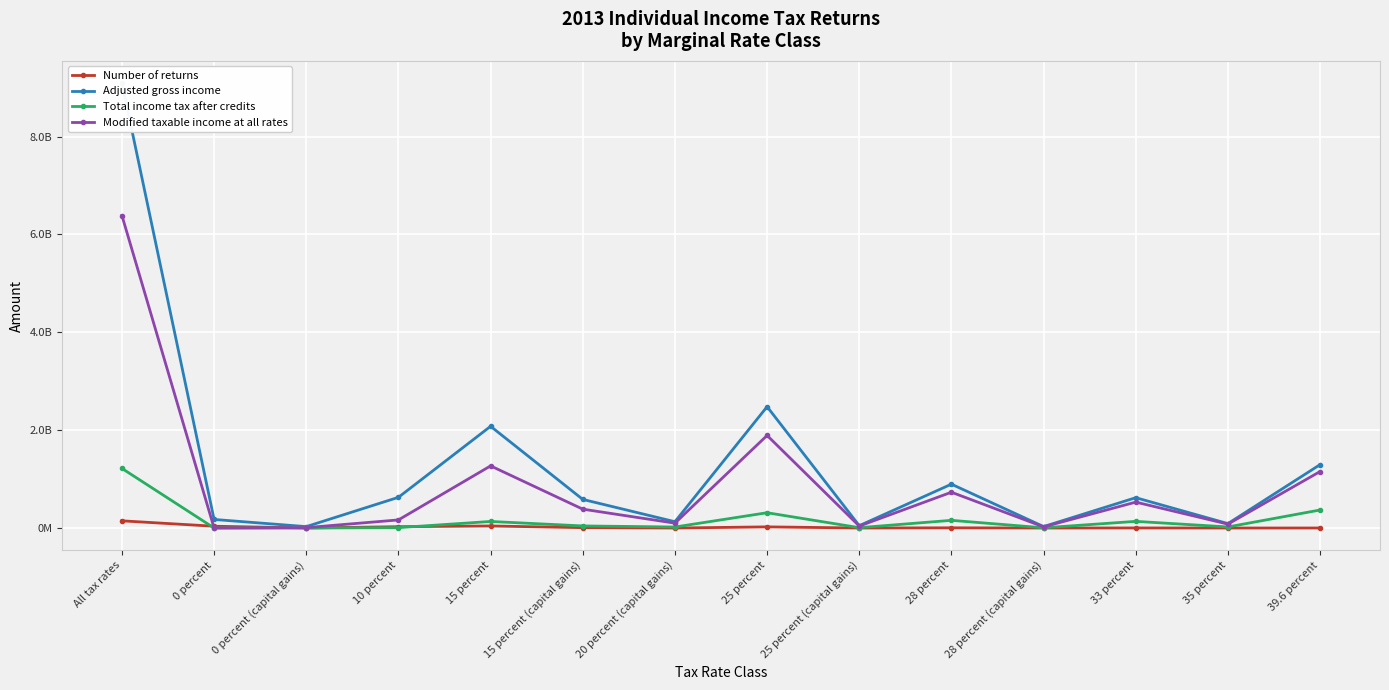

What position from the right is 39.6 percent?

1